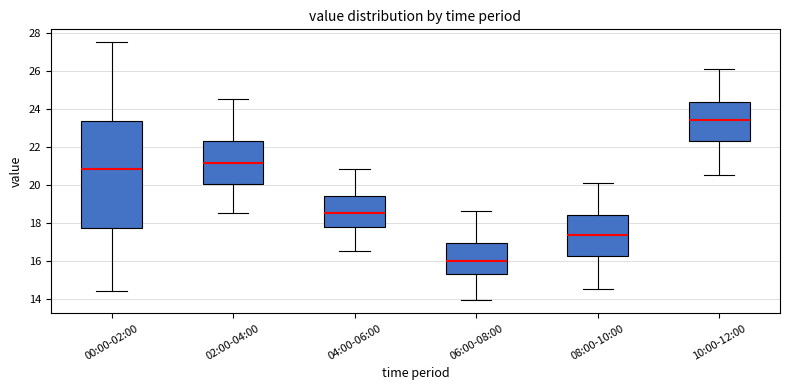

Reading left to right, read every box against the y-axis: the position of its median line, the range the box covers, and the ends of its whiskers. The values are not printed on the chart, so give them approximately, as read against the axis.

00:00-02:00: median 20.8, box 17.8 to 23.4, whiskers 14.4 to 27.6
02:00-04:00: median 21.2, box 20.0 to 22.4, whiskers 18.6 to 24.6
04:00-06:00: median 18.6, box 17.8 to 19.4, whiskers 16.6 to 20.8
06:00-08:00: median 16.0, box 15.2 to 17.0, whiskers 14.0 to 18.6
08:00-10:00: median 17.4, box 16.2 to 18.4, whiskers 14.6 to 20.2
10:00-12:00: median 23.4, box 22.2 to 24.4, whiskers 20.6 to 26.2